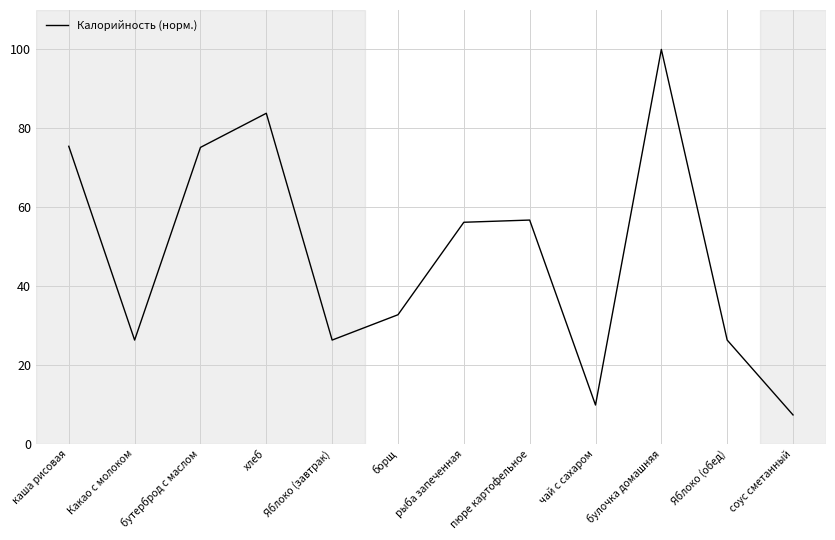

What position from the left is булочка домашняя?

10